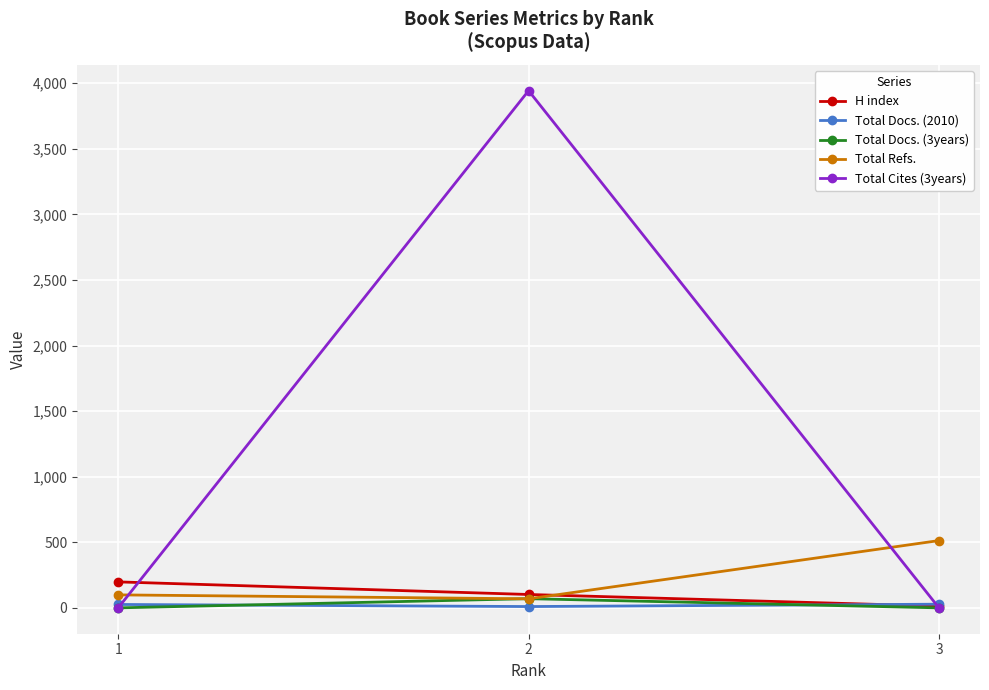

Which series has the largest total across all categories?

Total Cites (3years)